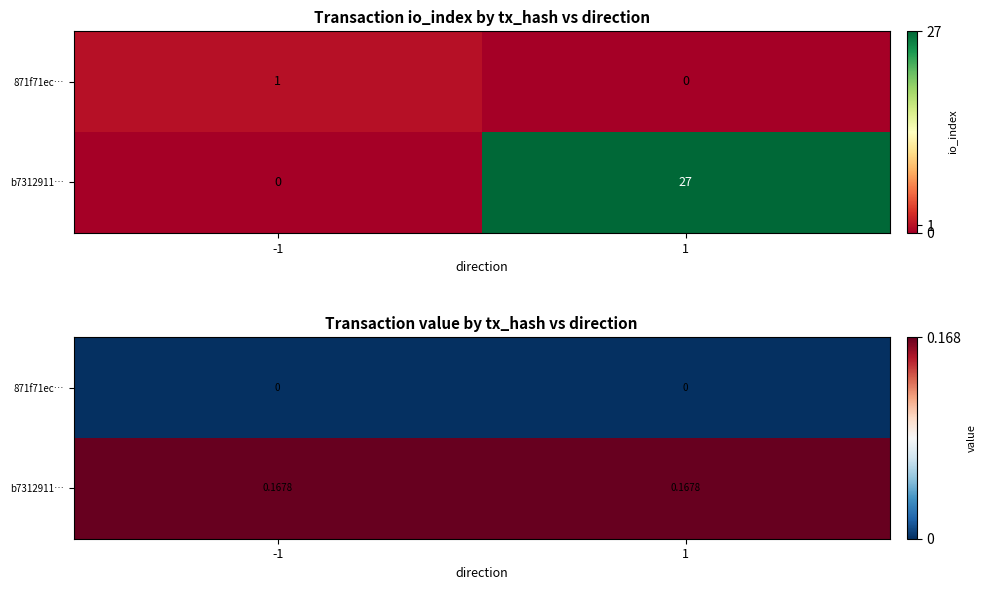

List the series in order of their peak value, lowest first.

871f71ec…, b7312911…